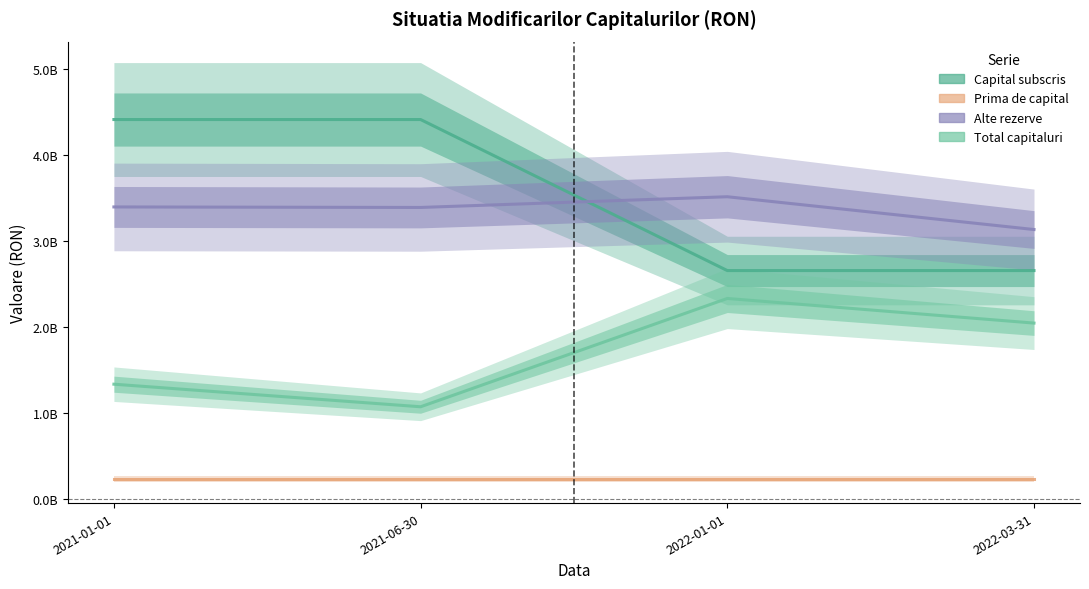

Is this an area chart (filled region under the line)?

No